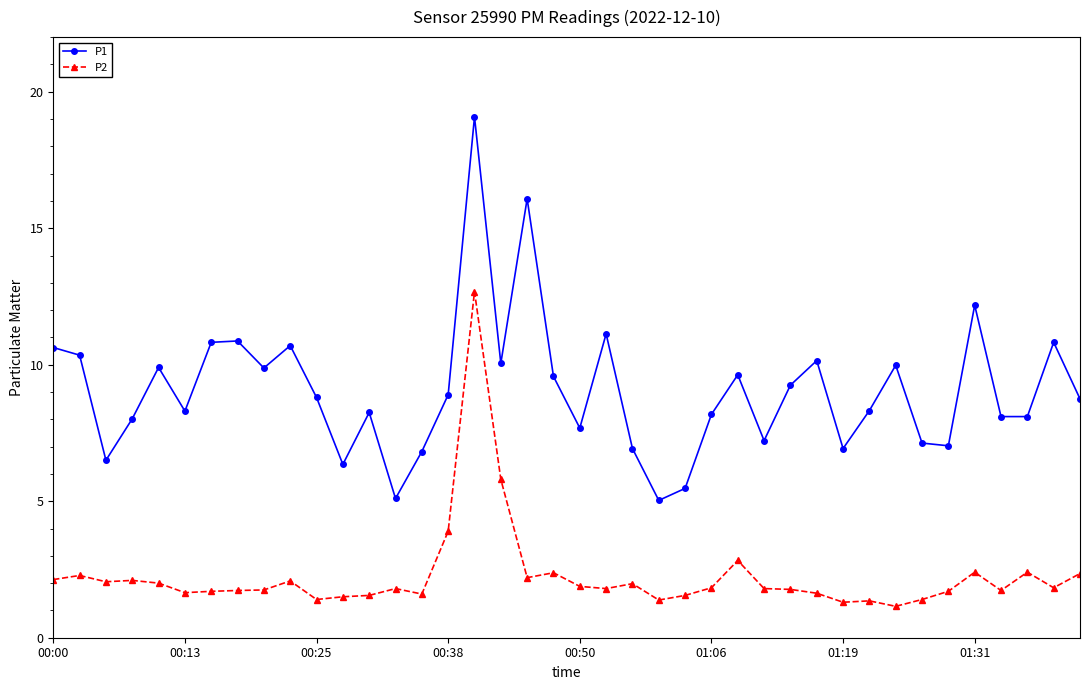

What is the difference between the second highest and second lowest values in the P2 series?

4.5